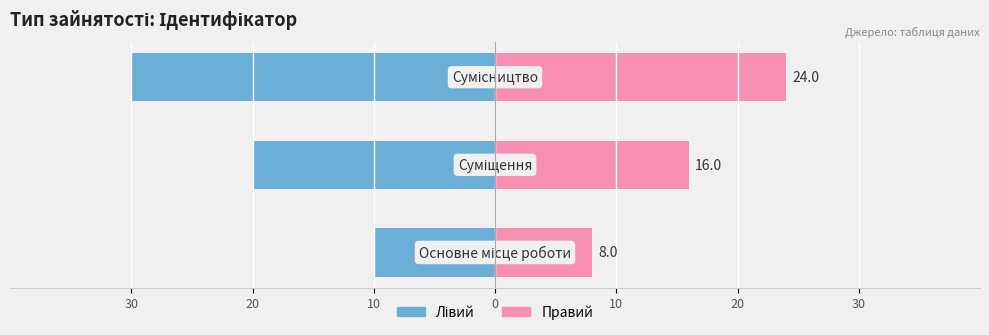

Reading right to left, transcribe all the data shown in this chart.

Ідентифікатор (лівий): -30	-20	-10
Ідентифікатор (правий): 24	16	8